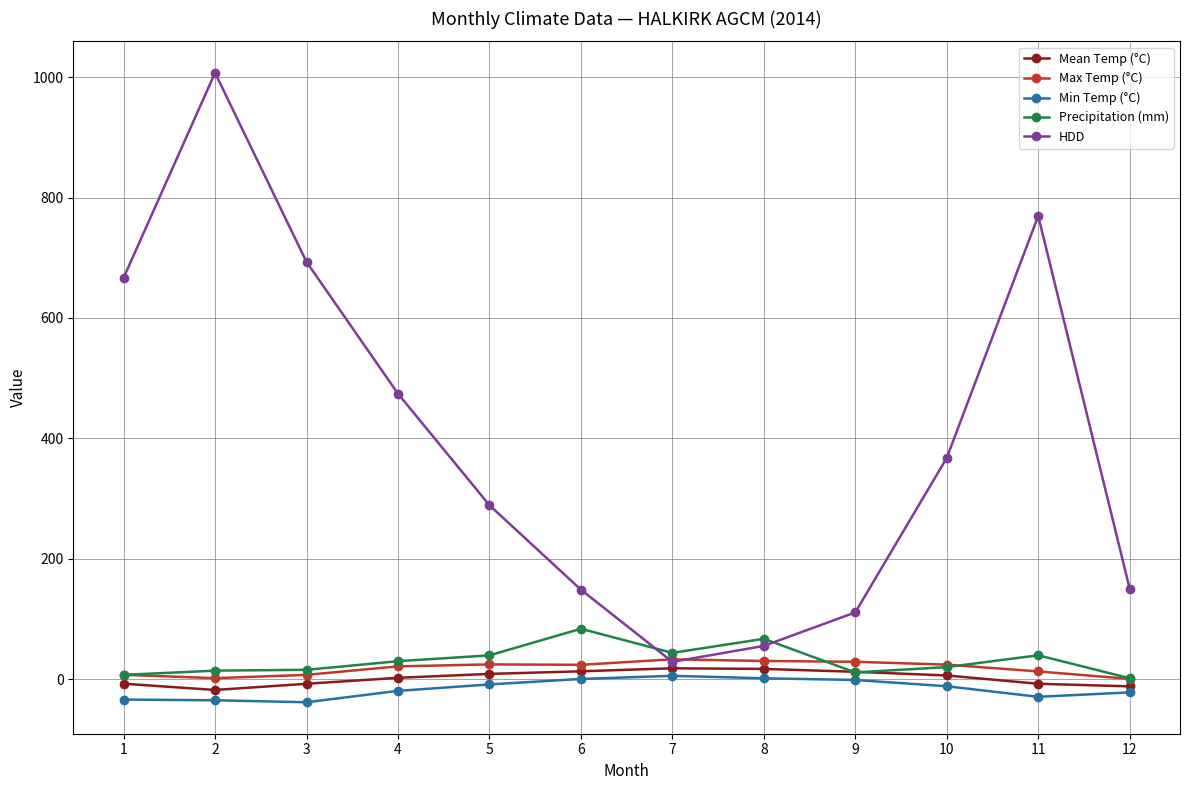

The value of Max Temp (°C) at 9 is 28.8. True or false?

True